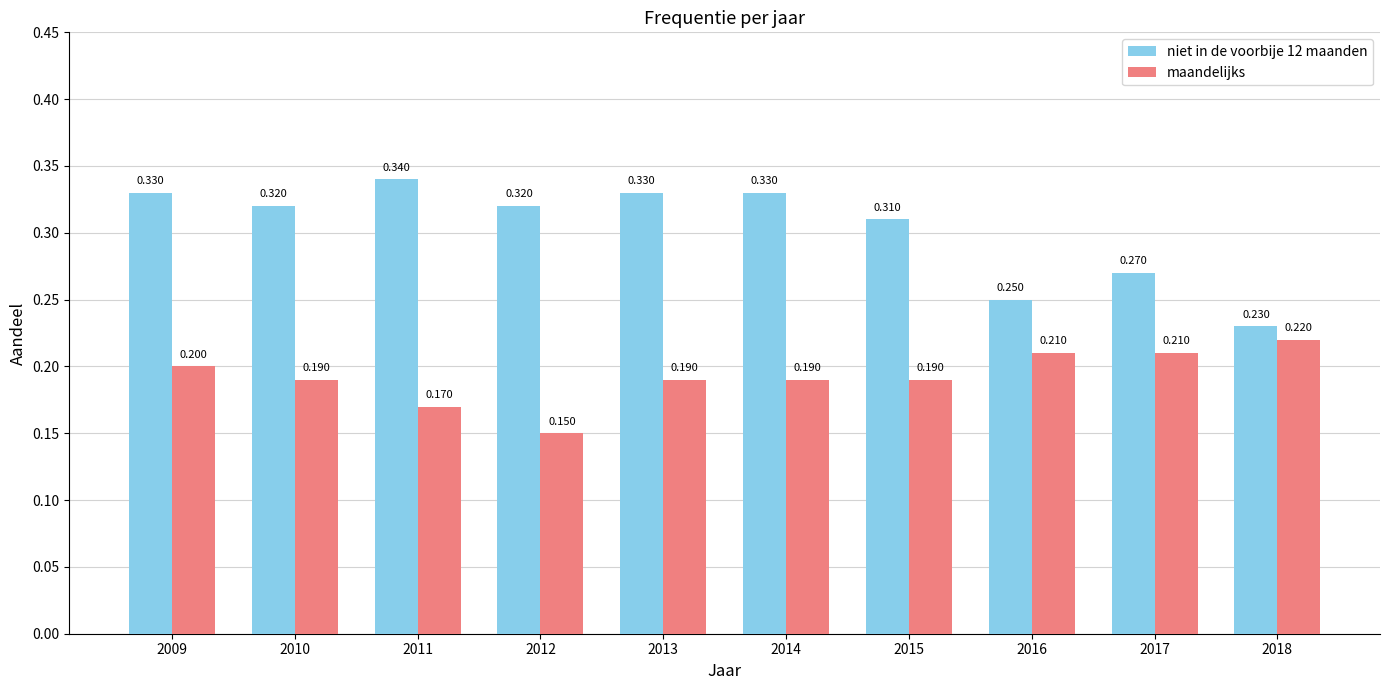

Is the value of maandelijks at 2015 greater than the value of niet in de voorbije 12 maanden at 2016?

No